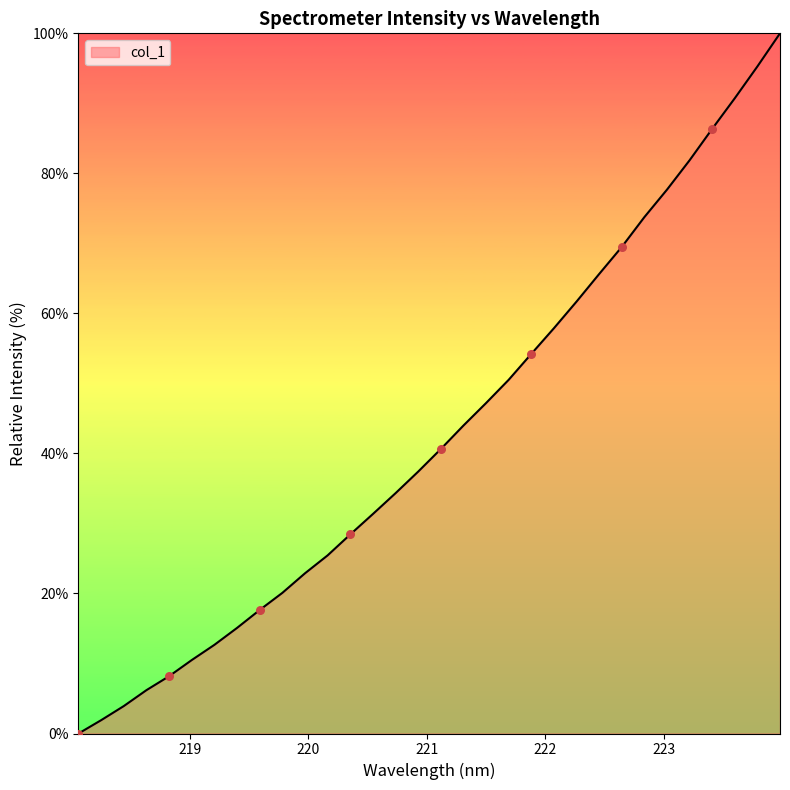

What is the maximum value shown in the chart?

100.0